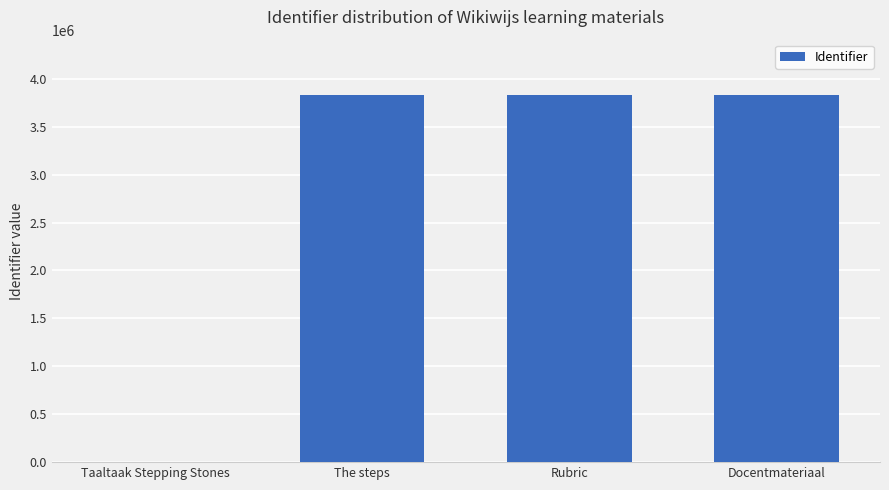

What is the sum of the values at Docentmateriaal and The steps?

7665280